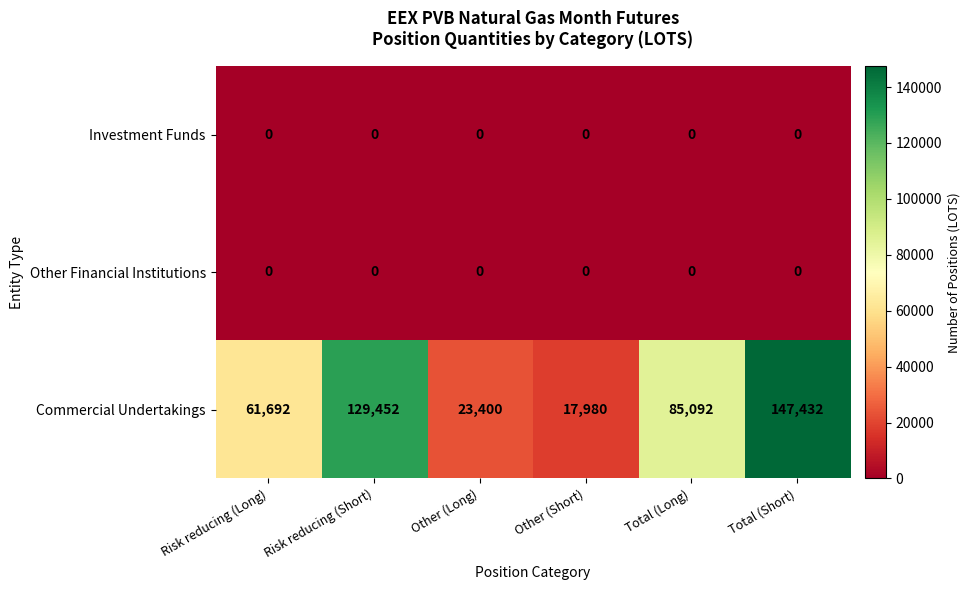

Which label corresponds to the largest value in the chart?

Total (Short)